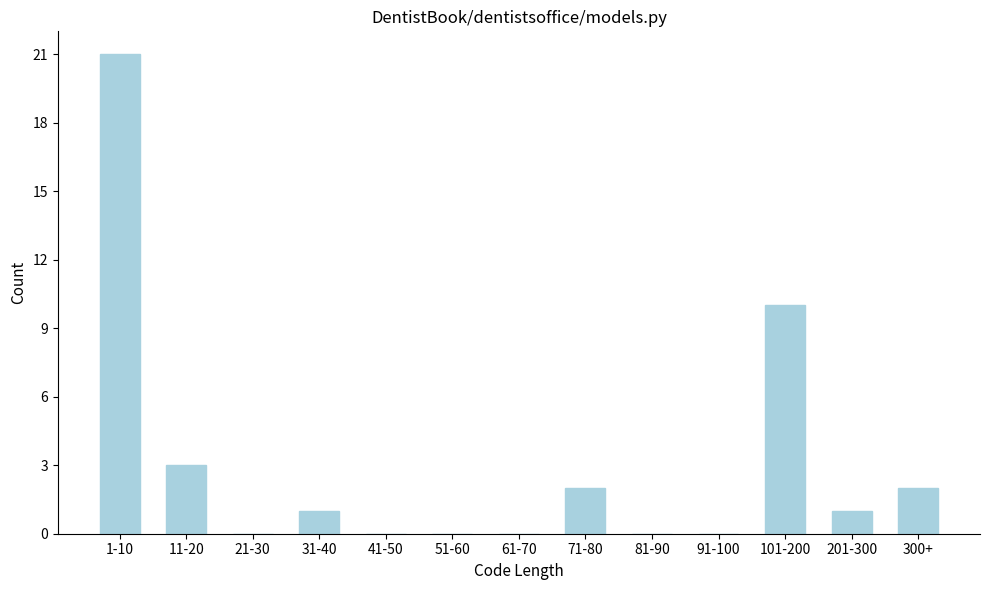

Reading right to left, transcribe all the data shown in this chart.

300+=2	201-300=1	101-200=10	91-100=0	81-90=0	71-80=2	61-70=0	51-60=0	41-50=0	31-40=1	21-30=0	11-20=3	1-10=21